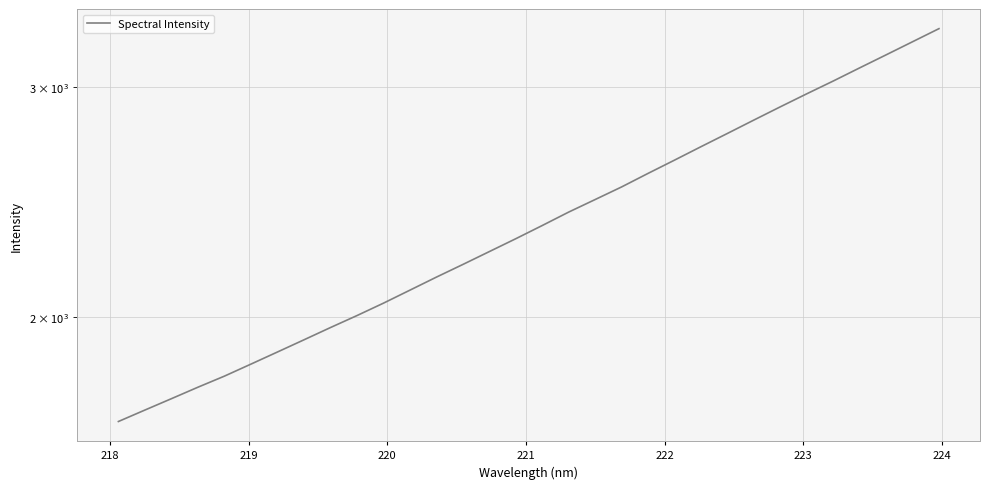

Is it true that the value at 218 is 2831.5?

False